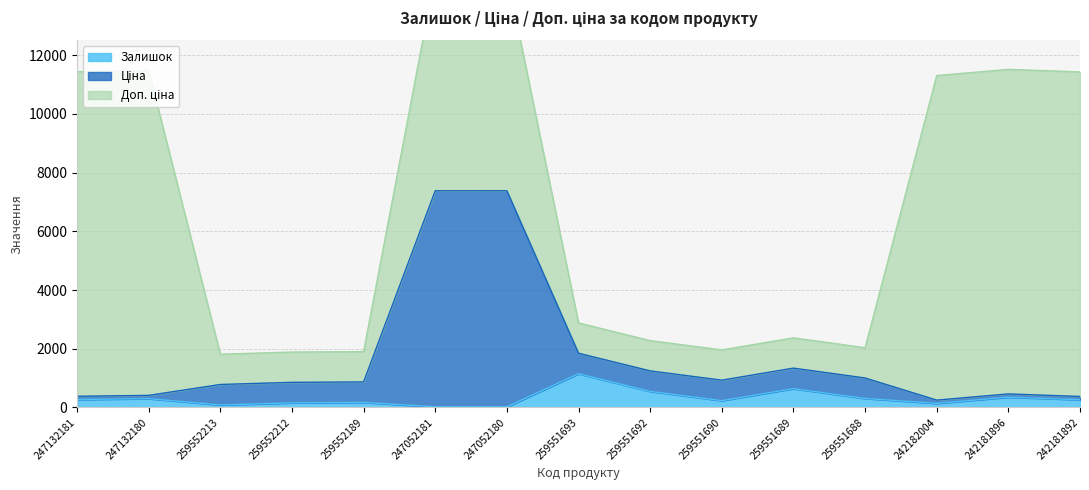

Which series changed the most between 259552213 and 259551693?

Залишок